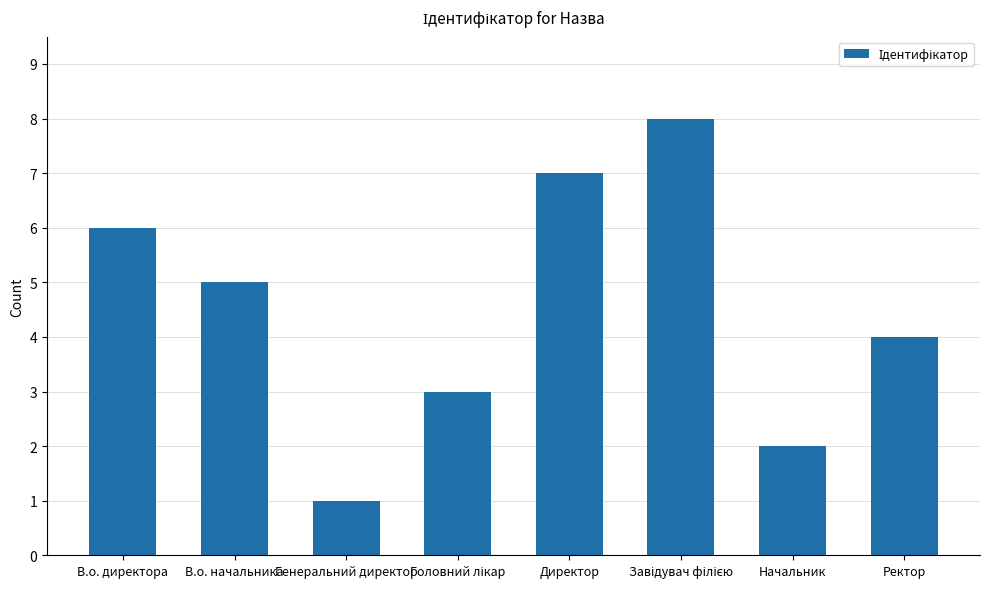

What is the smallest value displayed?

1